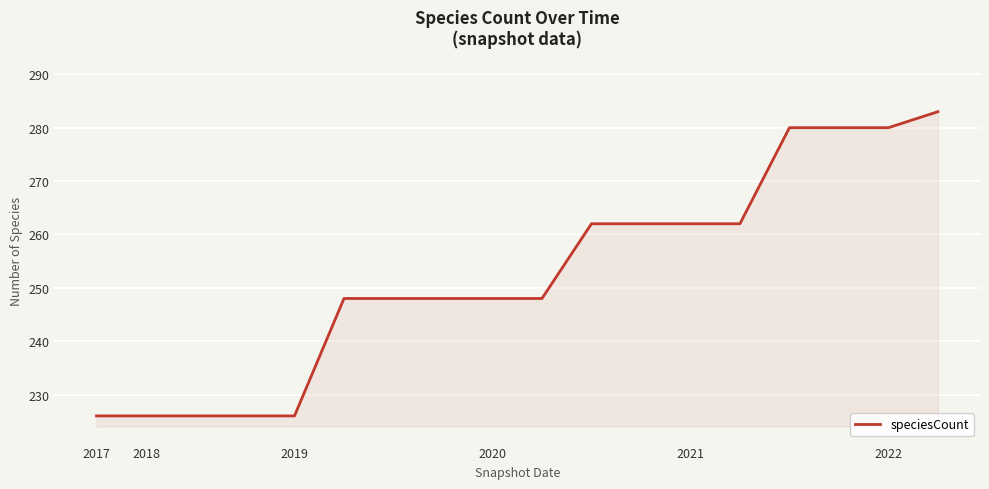

Count the number of categories in the chart.

18